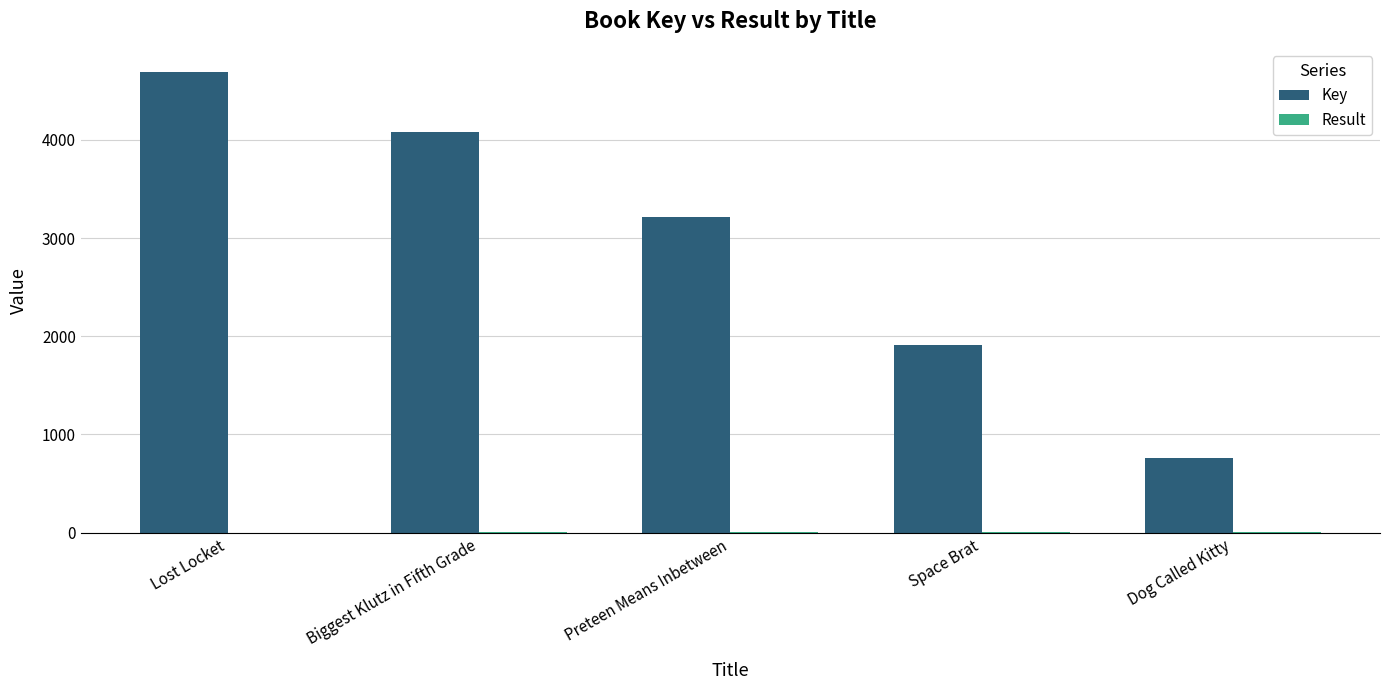

What is the sum of all Key values?

14664